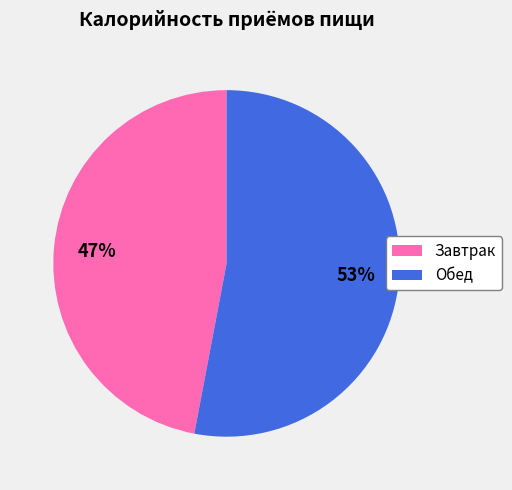

To the nearest percent, what portion does Завтрак represent?

47%